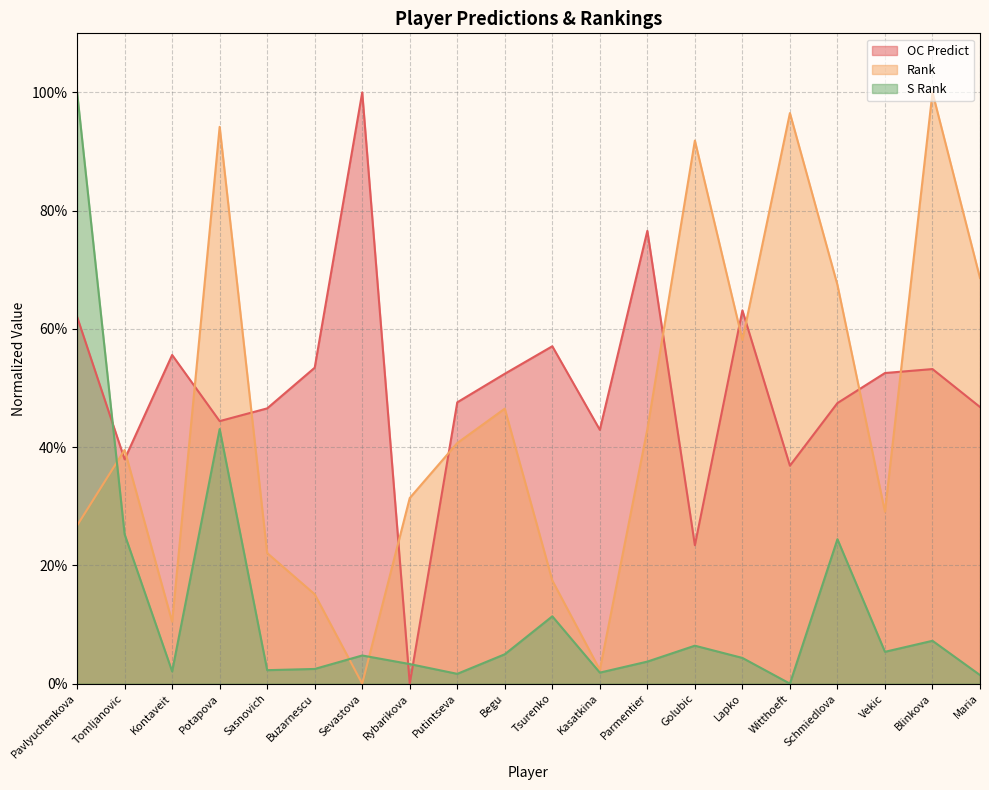

Is the value of S Rank at Kontaveit greater than the value of Rank at Rybarikova?

No